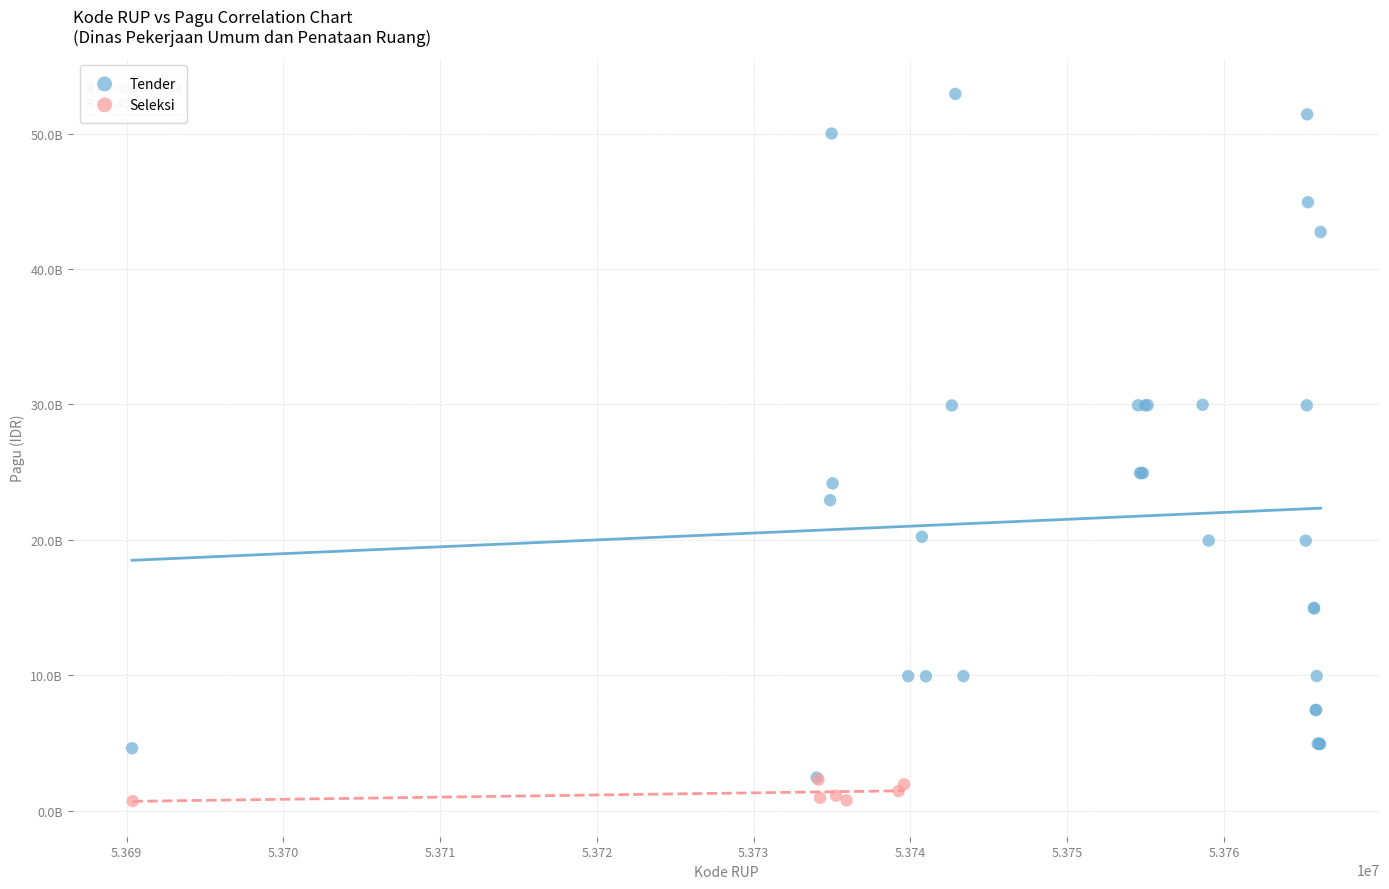

Which series contains the highest Y value?

Tender